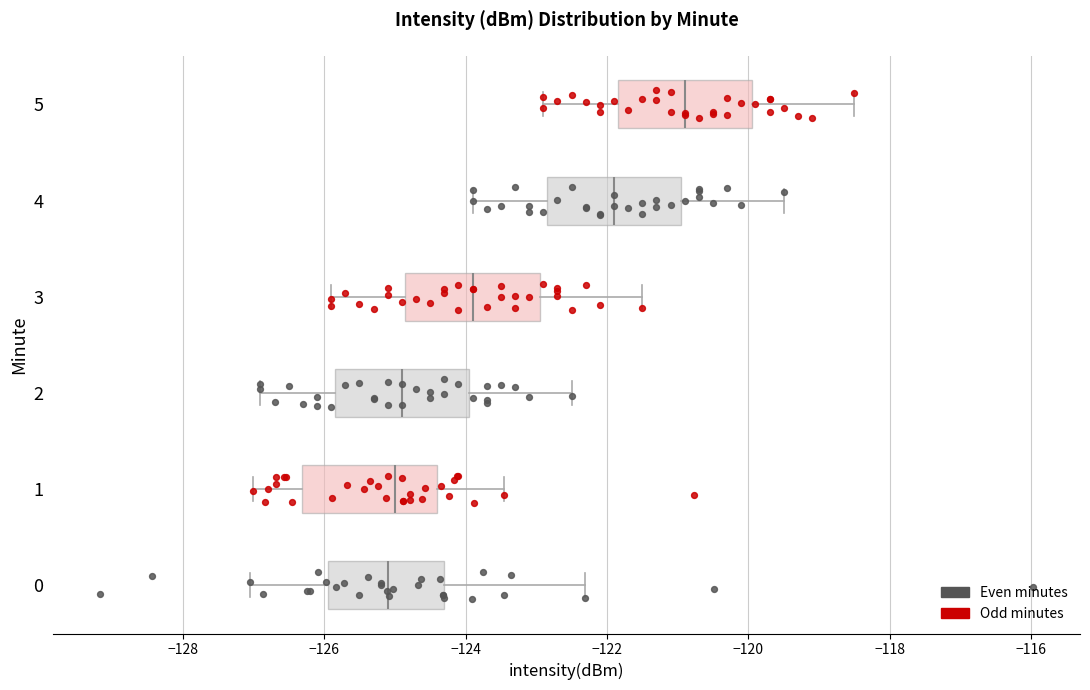

Where does the right whisker of the box at y = 1 end on the x-axis? The values are not printed on the chart, so give them approximately, as read against the axis.

-123.4